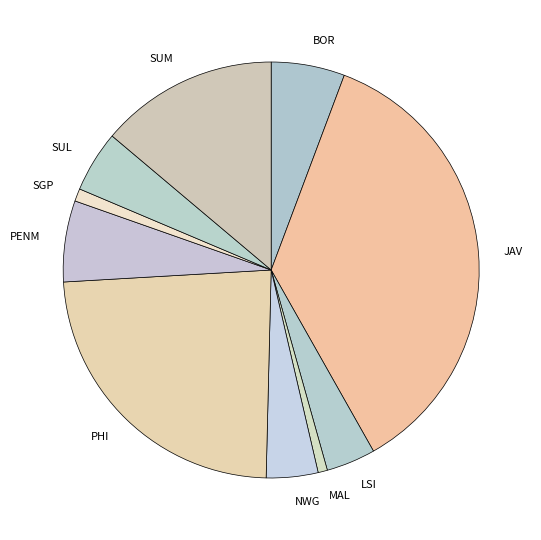

Is it true that SUM is 4% of the pie?

False